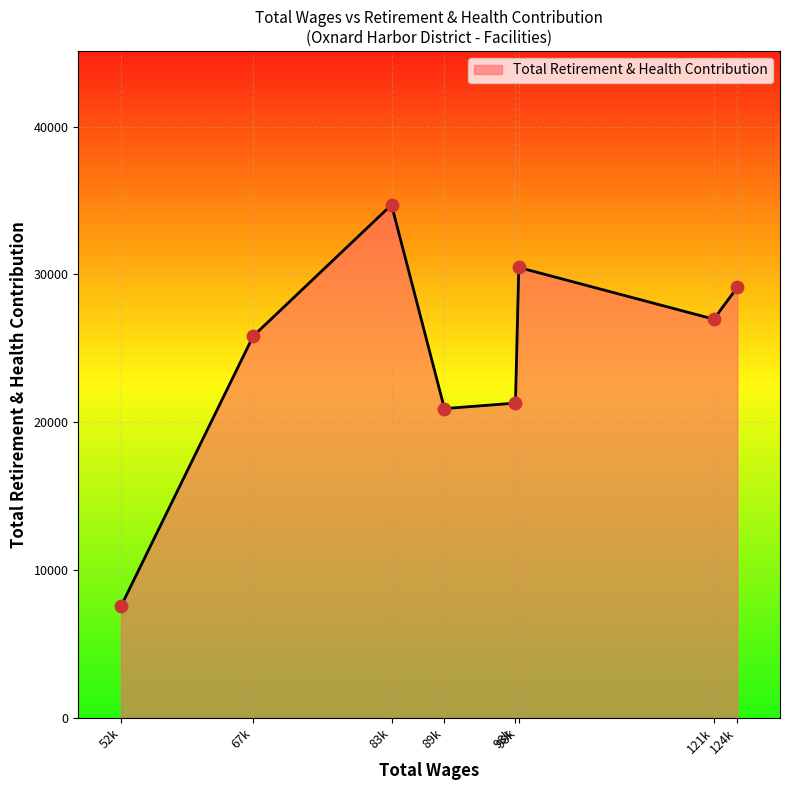

How many distinct data groups are displayed?

1